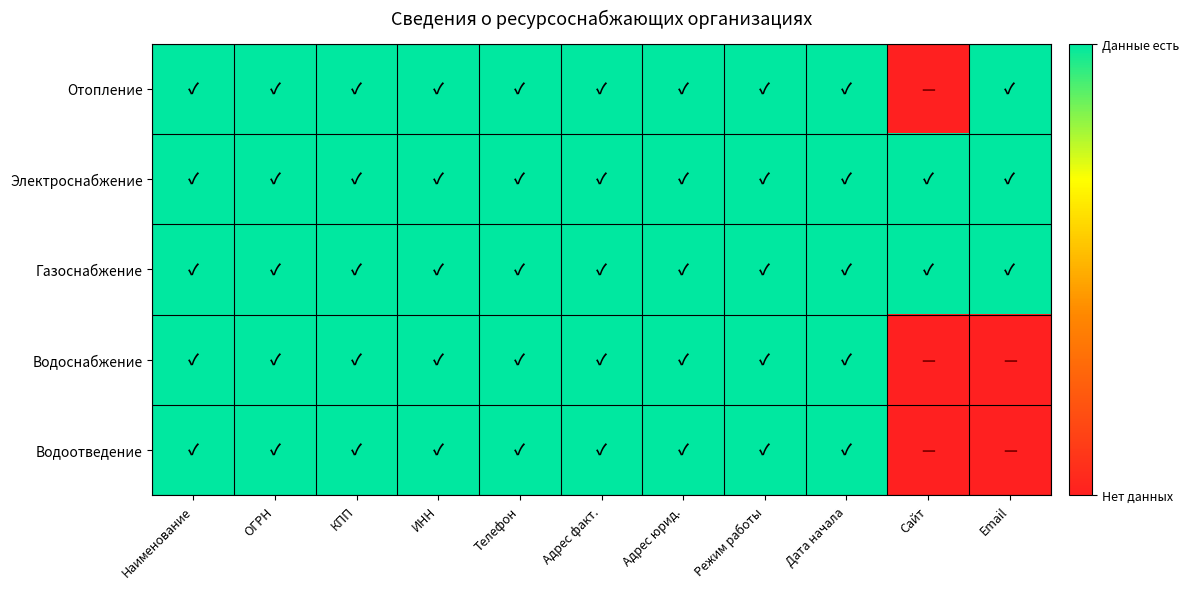

Which series has the largest total across all categories?

Электроснабжение